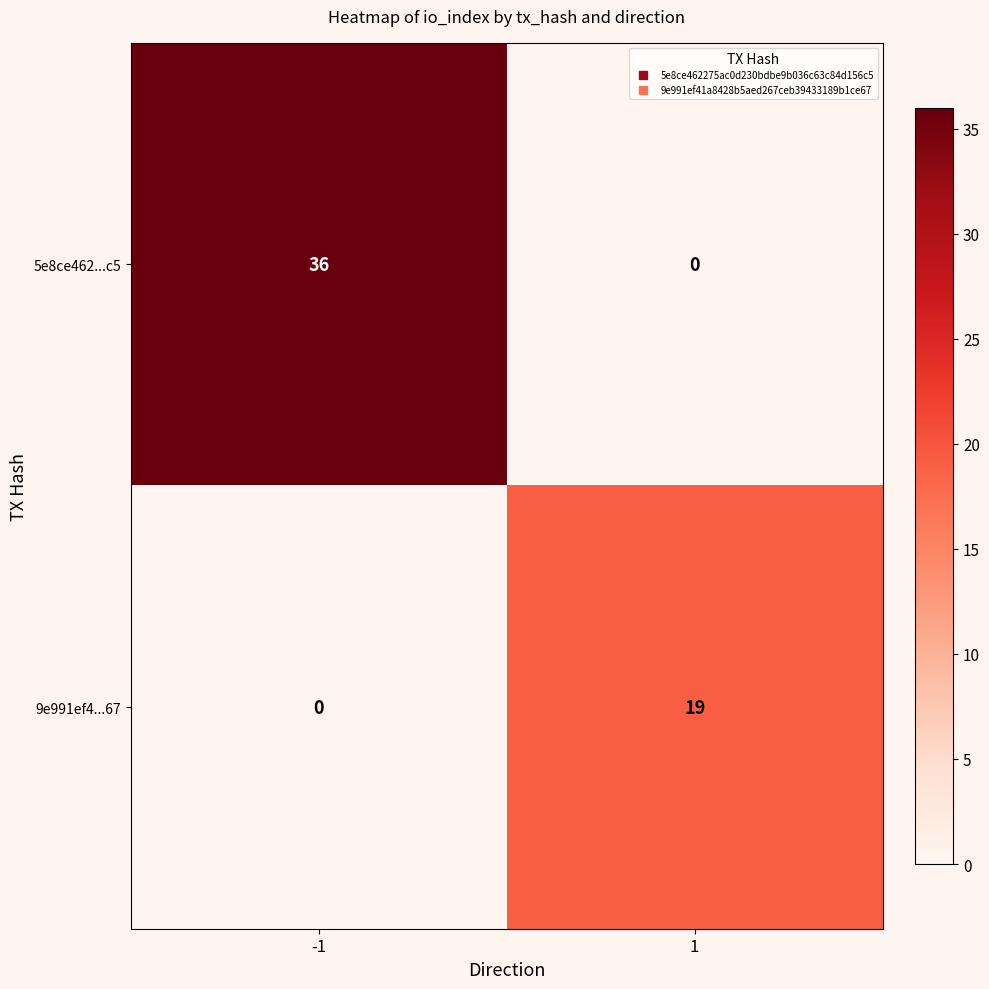

How many positive values does the 9e991ef4...67 series have?

1